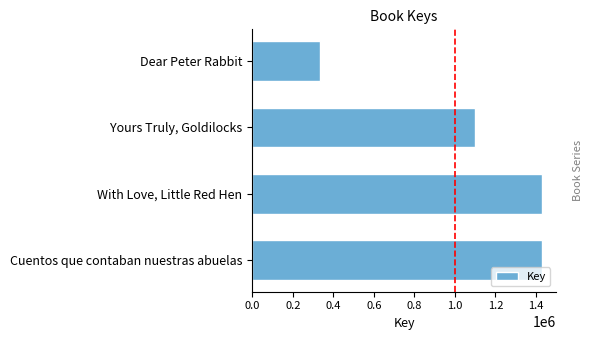

What is the difference between the maximum and minimum values?

1094864